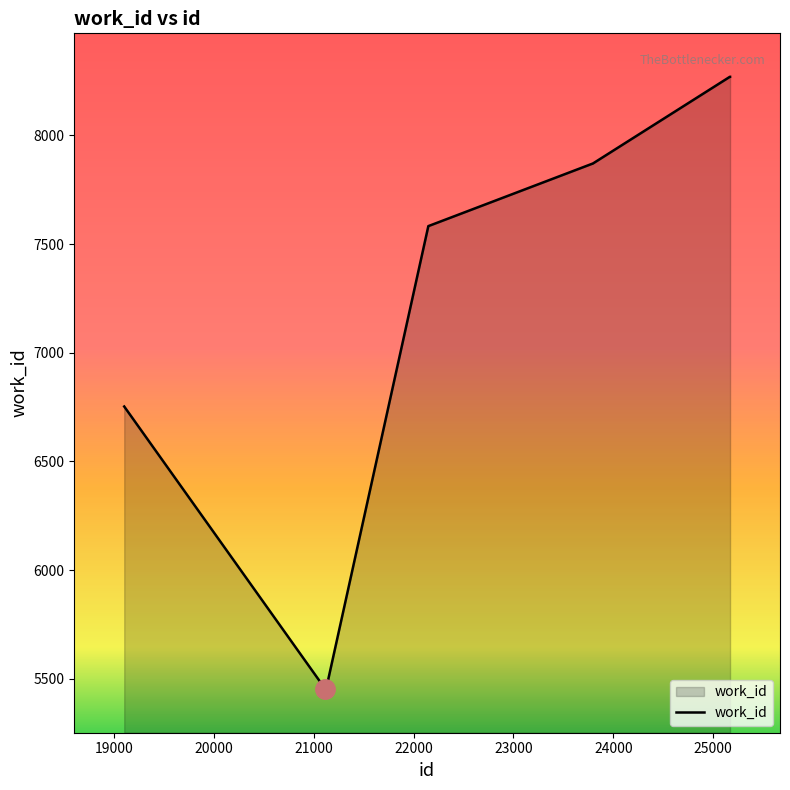

What is the difference between the maximum and minimum values?

2818